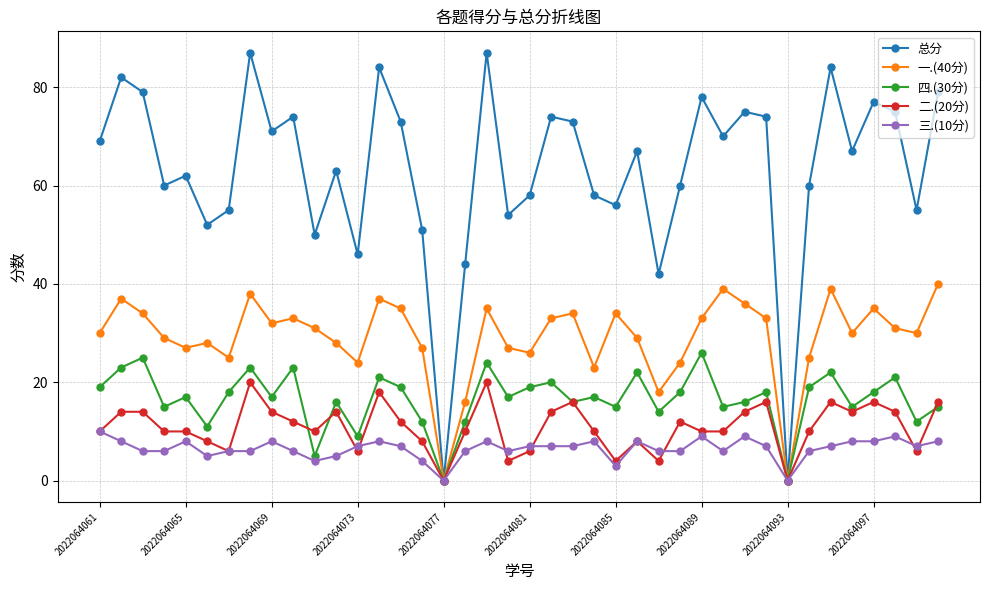

True or false: 四.(30分) has more than 1 points higher than both neighbors.

True